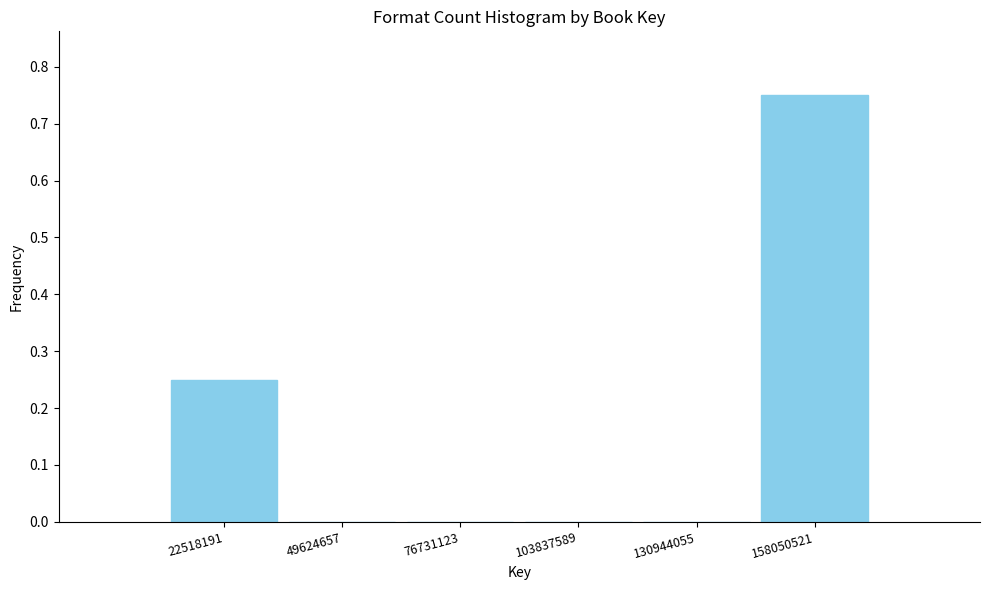

Is it true that the value at 49624657 is -0.4?

False